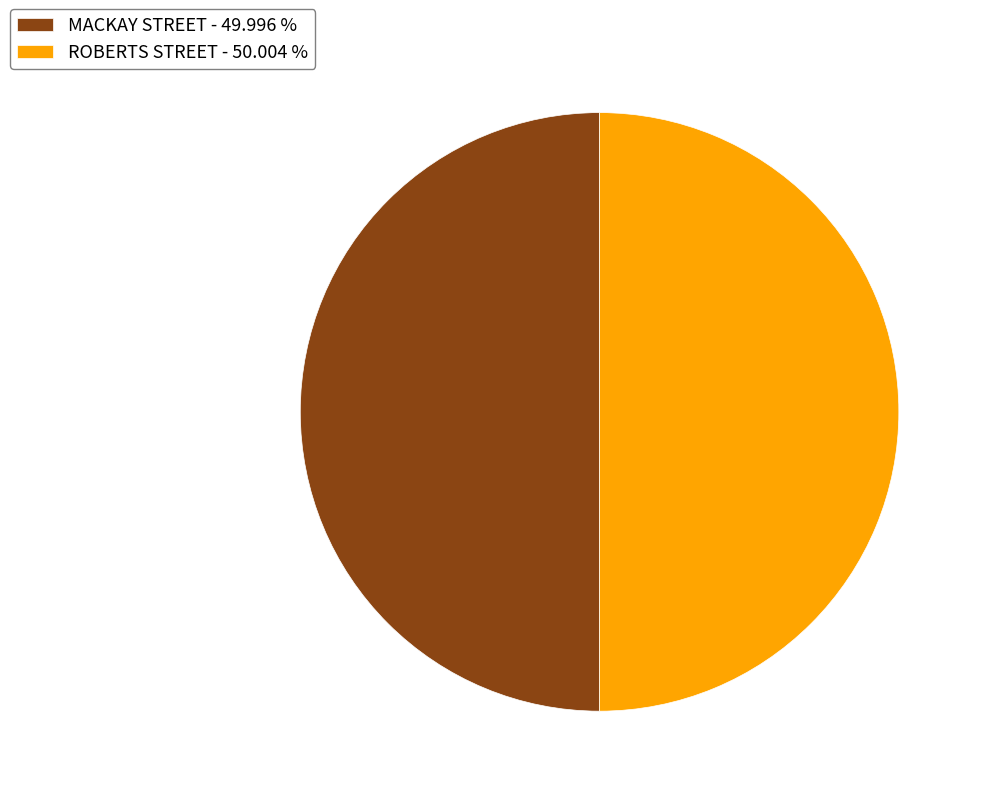

Combined, do ROBERTS STREET - 50.004 % and MACKAY STREET - 49.996 % account for over 50%?

Yes